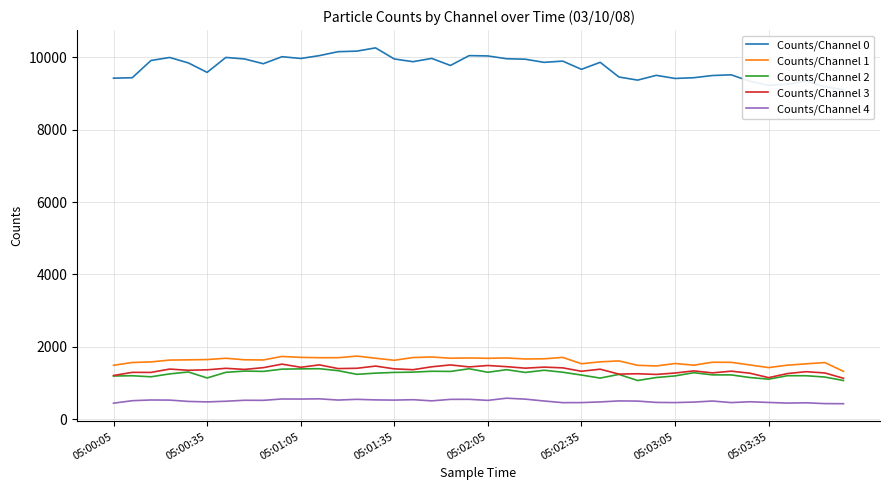

True or false: Counts/Channel 3 and Counts/Channel 4 cross at least once.

False